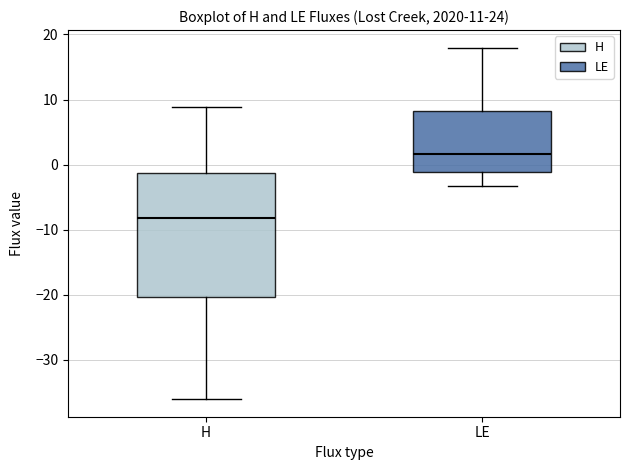

Comparing the boxes themselves (not the whiskers), which one is the tallest?

H